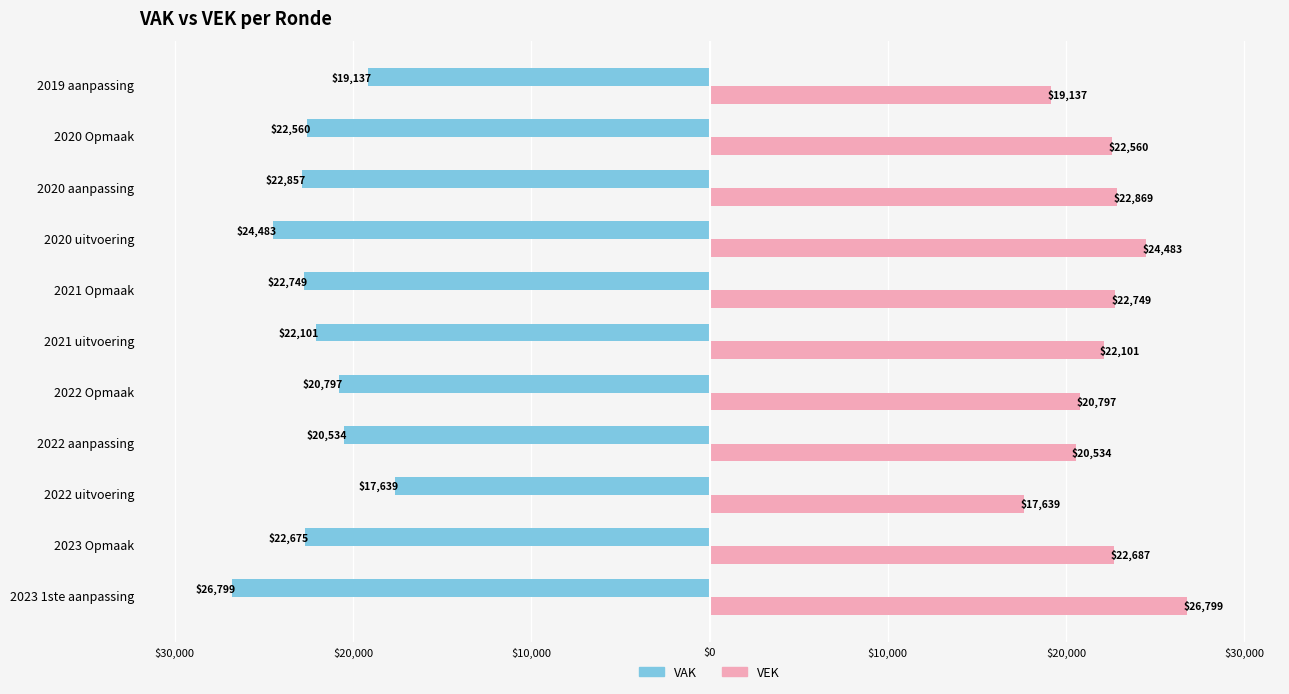

What are all the series names shown in the legend?

VAK, VEK